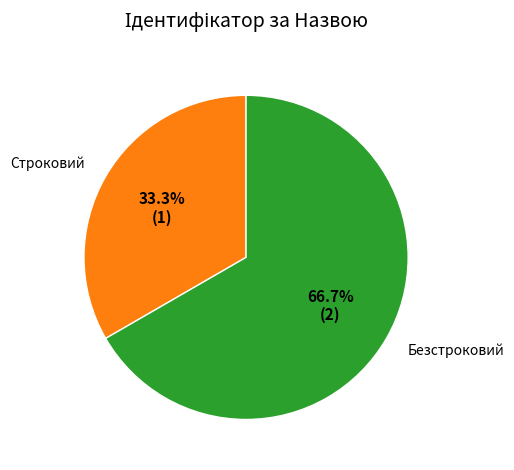

Which slice is the largest?

Безстроковий